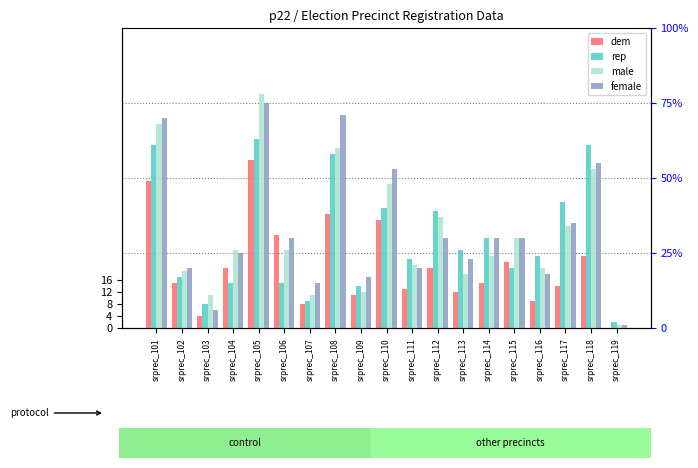

At which category is the sum across all series the highest?

srprec_105